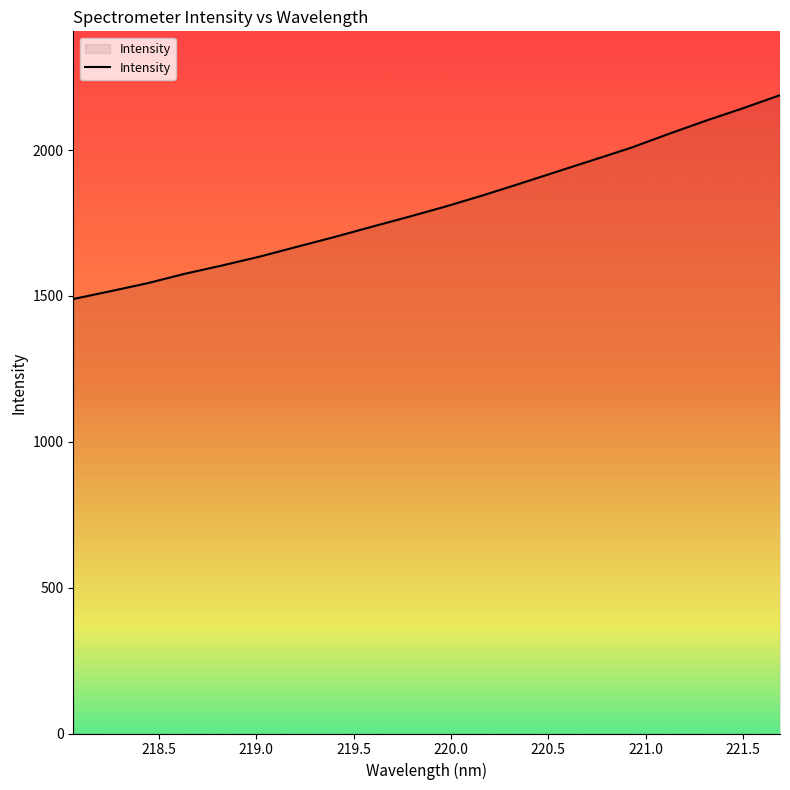

What is the smallest value displayed?

1489.6